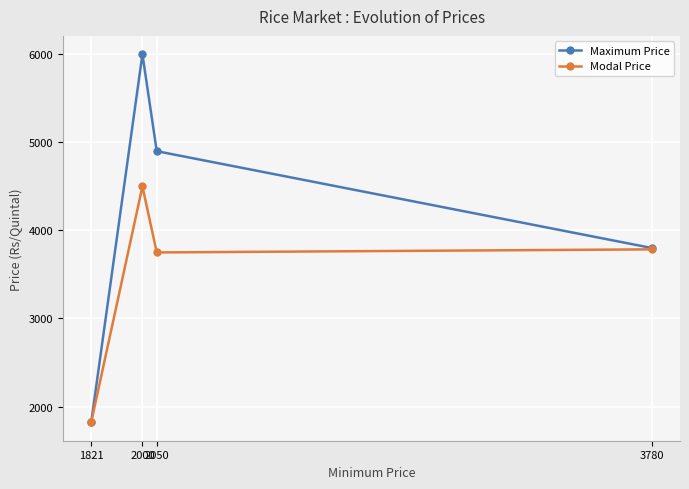

Between 1821 and 2050, which is larger?

2050